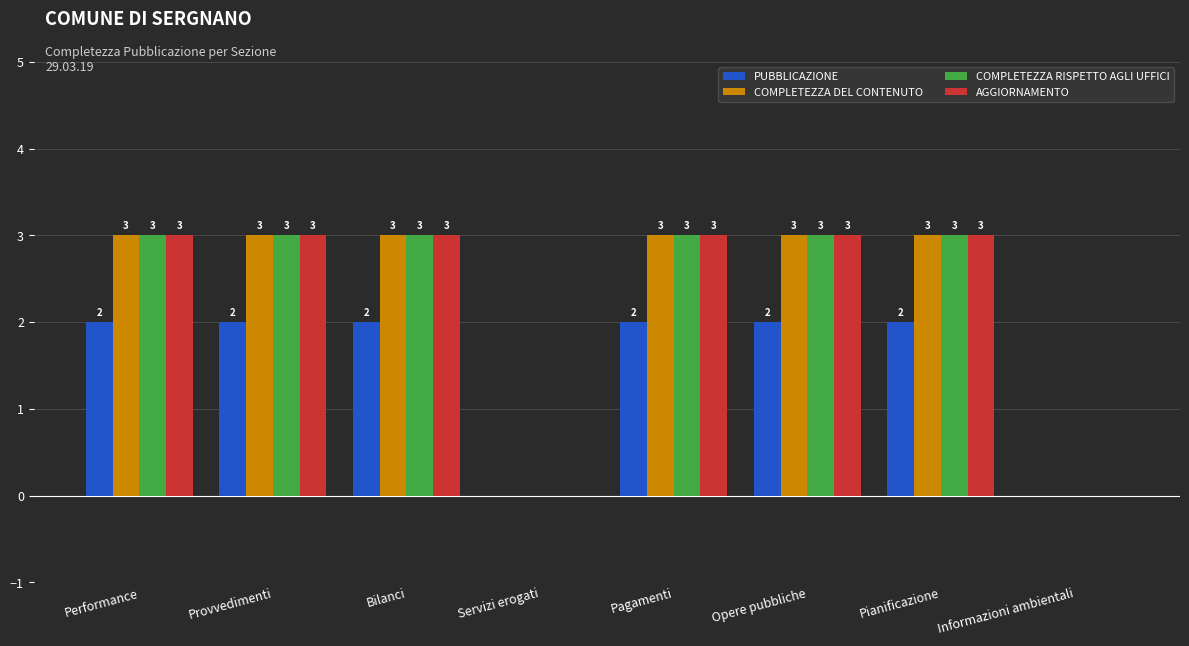

Is the value of PUBBLICAZIONE at Bilanci greater than the value of COMPLETEZZA DEL CONTENUTO at Opere pubbliche?

No